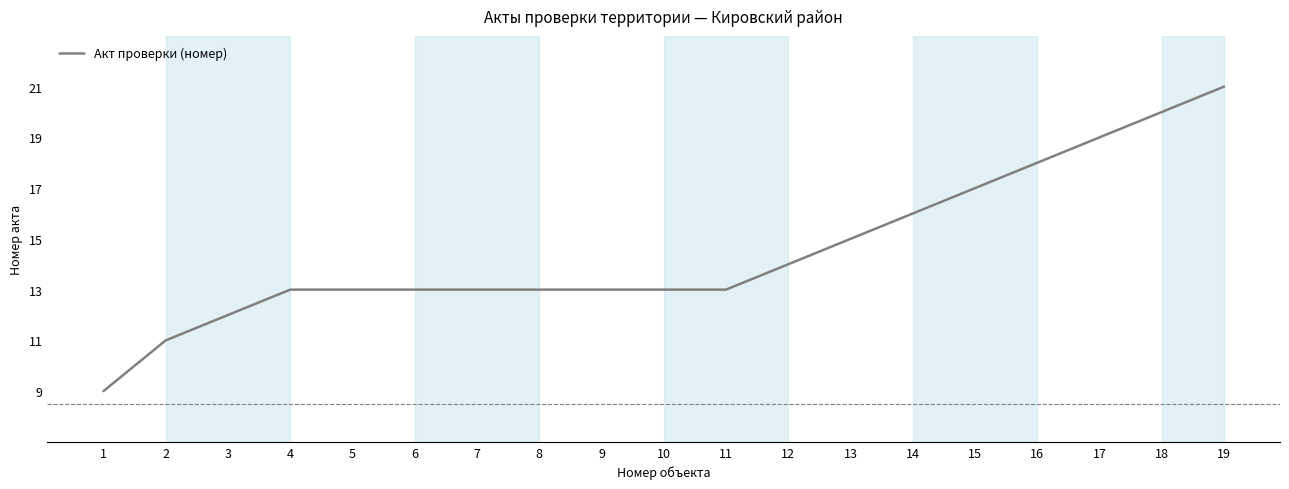

The chart shows a value of 32 at 17. True or false?

False